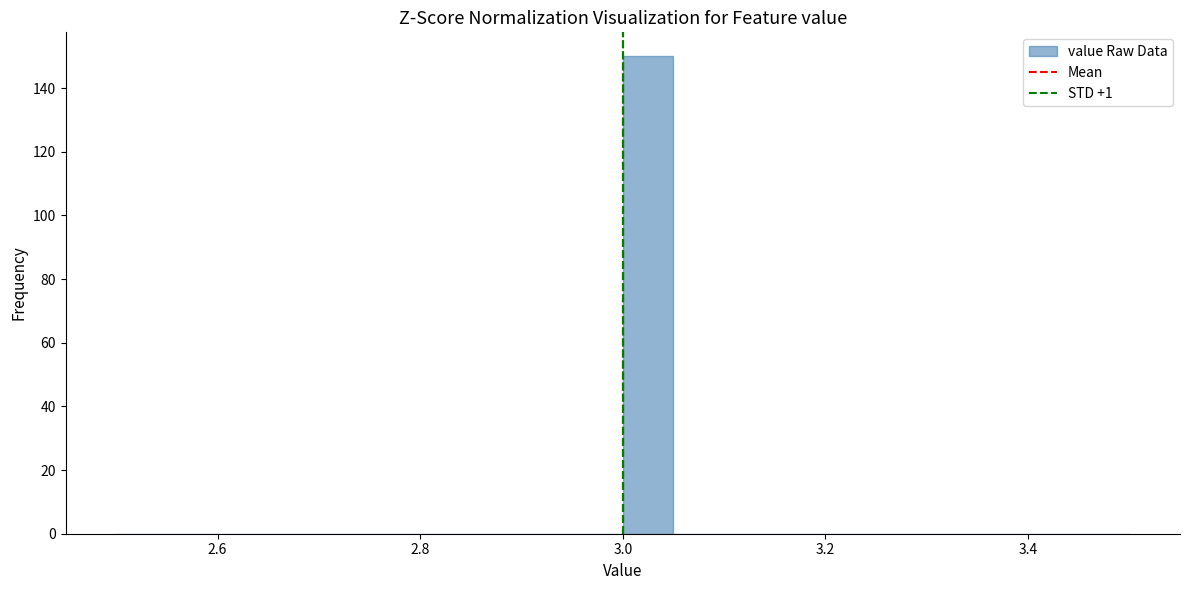

Read against the x-axis, roughly where is the centre of the tallest bar?

3.02